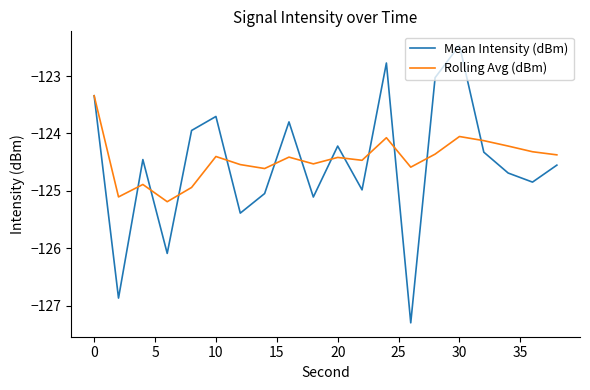

List the series in order of their peak value, lowest first.

Rolling Avg (dBm), Mean Intensity (dBm)